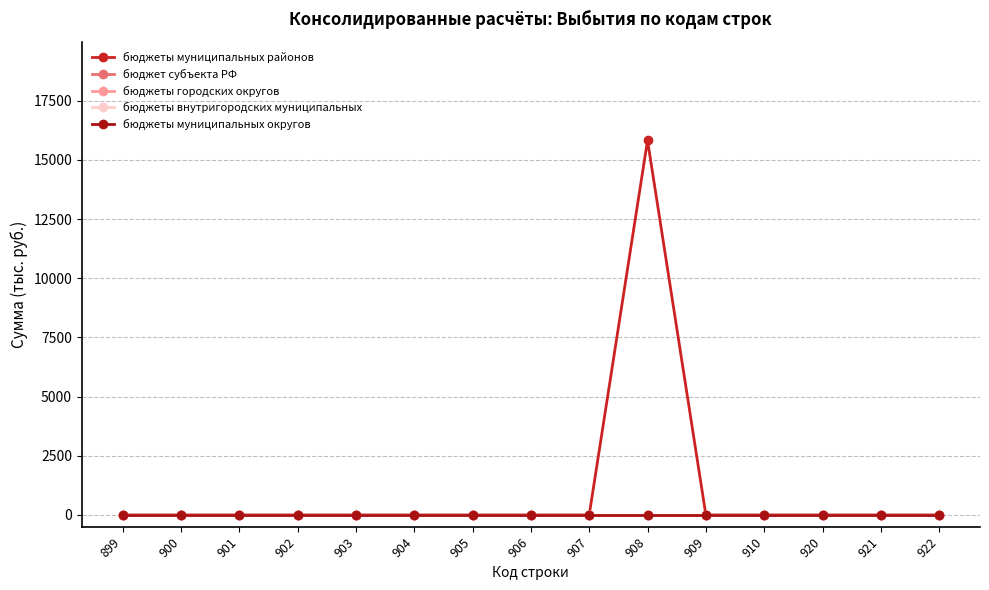

What is the highest value of the бюджеты муниципальных районов series?

15822.4